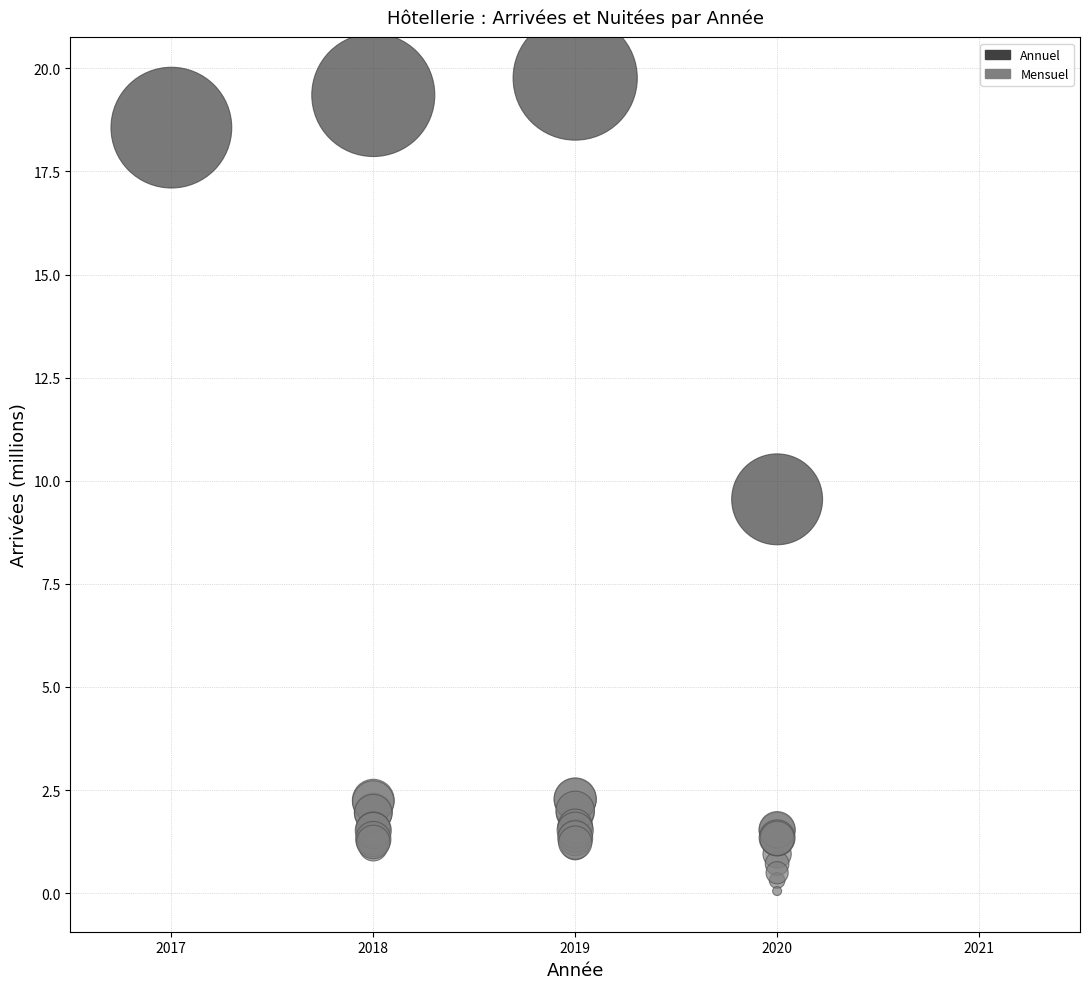

What Y value in the scatter plot is closest to 9?

9.5